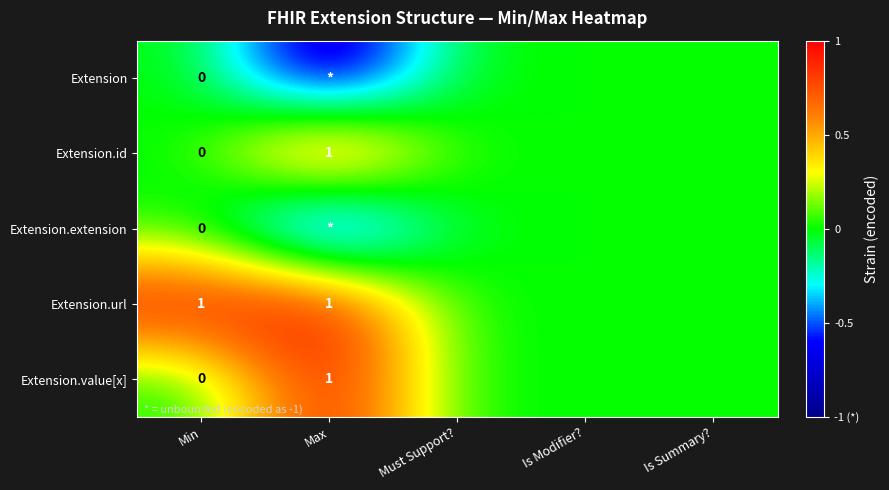

What is the difference between the highest and lowest values at Min?

1.0